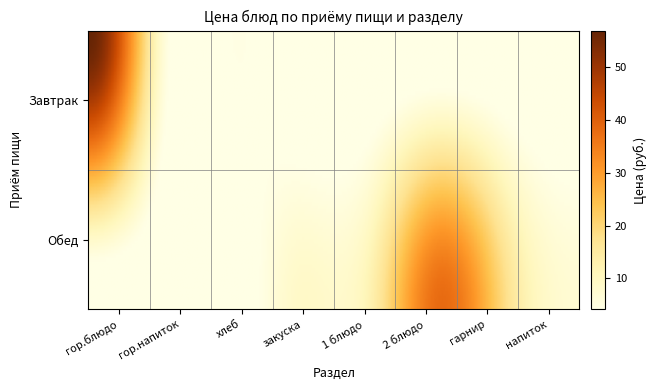

True or false: Завтрак has a value of 0.0 at закуска.

True